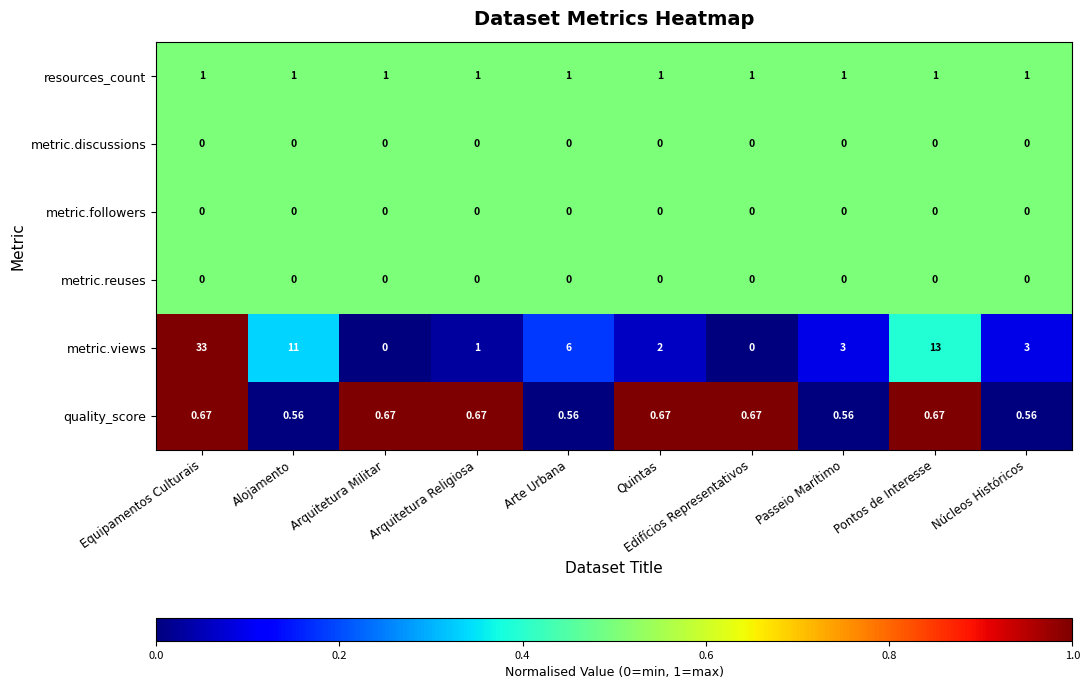

Which series has the largest total across all categories?

metric.views